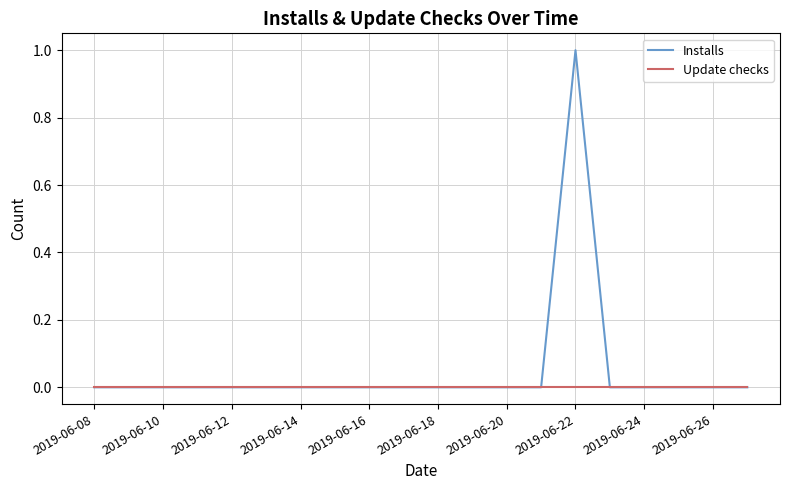

List the series in order of their peak value, highest first.

Installs, Update checks